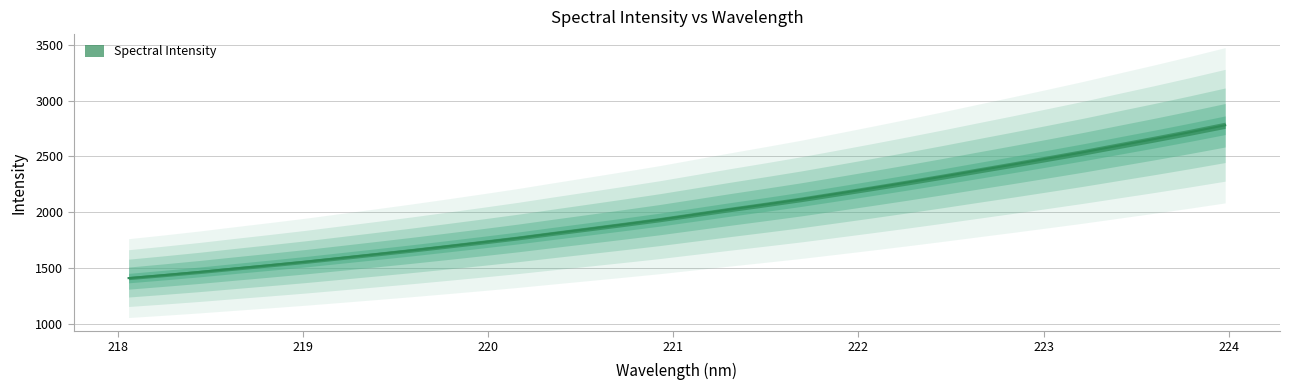

What value does the data have at 219.7801?

1695.9